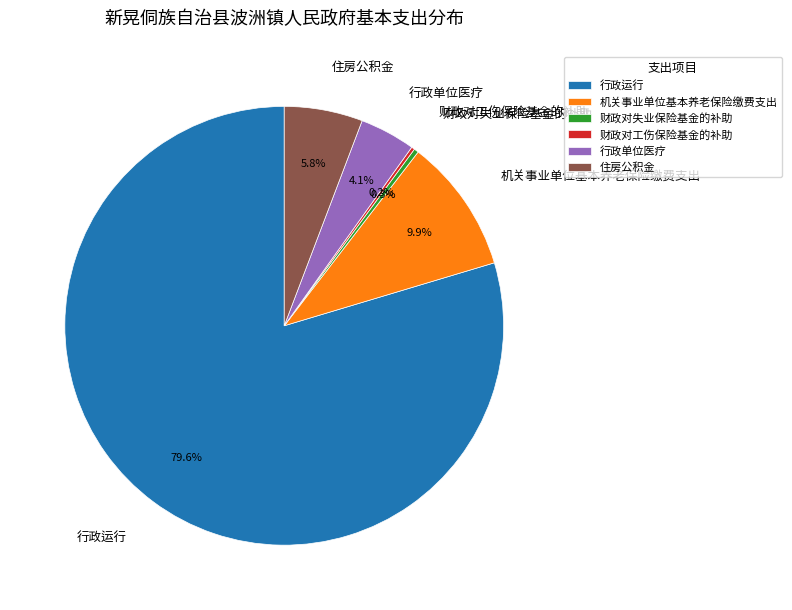

What is the largest slice in the pie chart?

行政运行